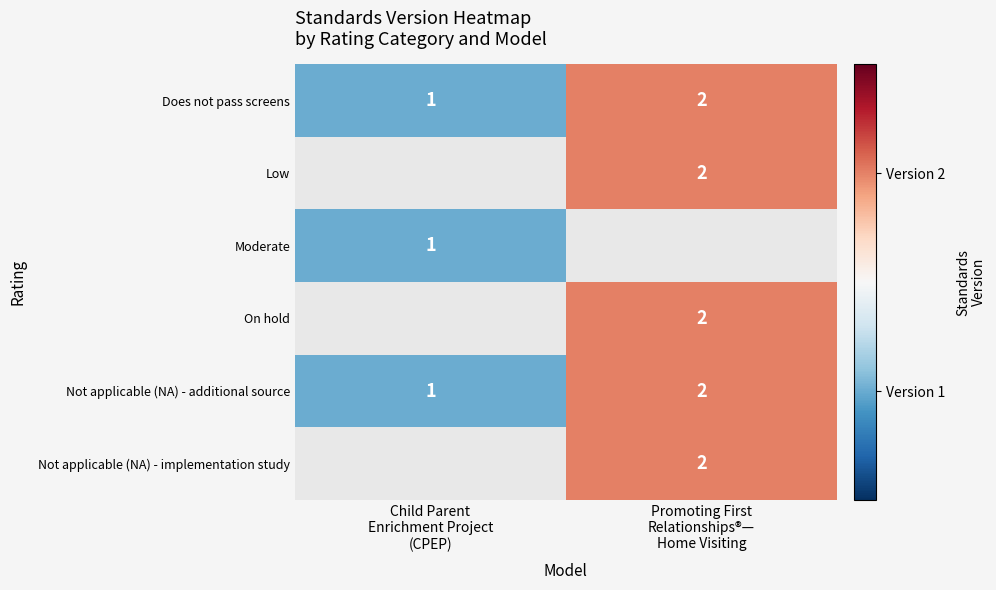

Is it true that Low equals 3.3 at Promoting First Relationships®— Home Visiting?

False